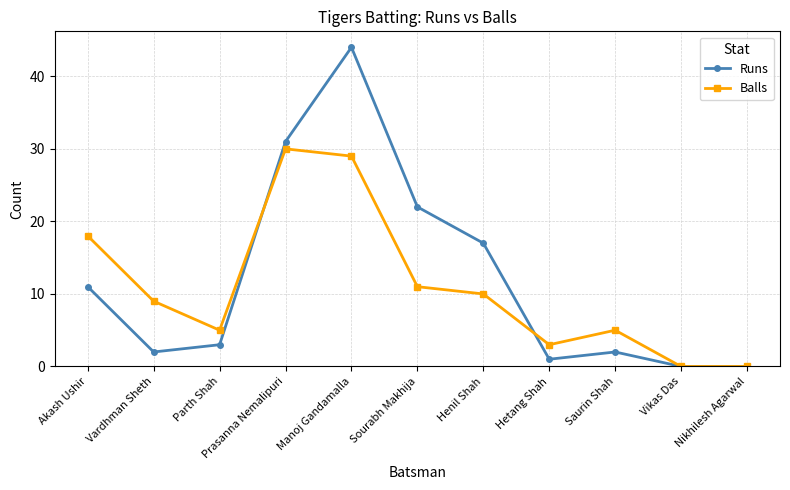

True or false: Balls and Runs cross at least once.

True